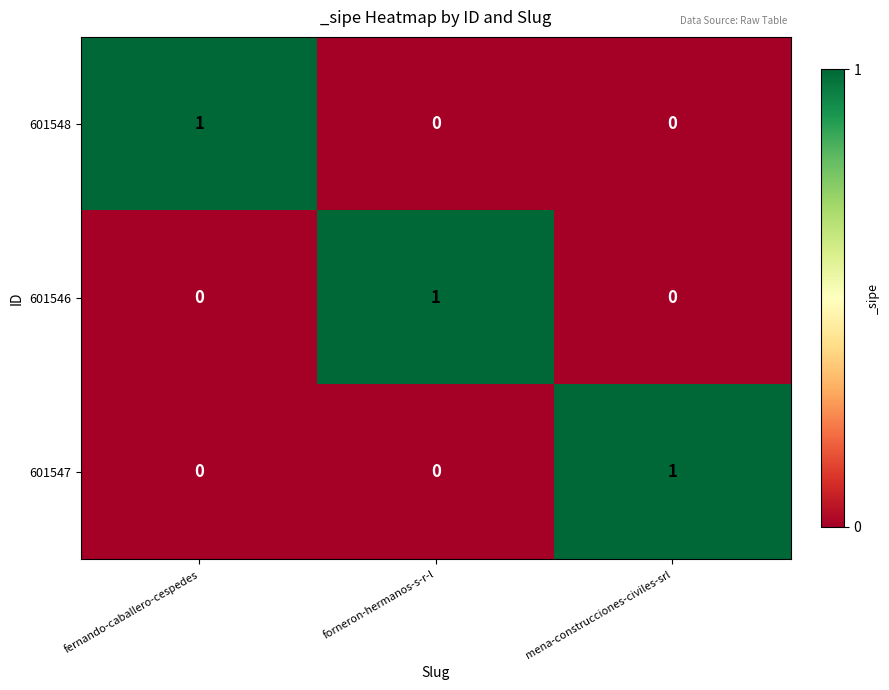

What is the maximum value shown in the chart?

1